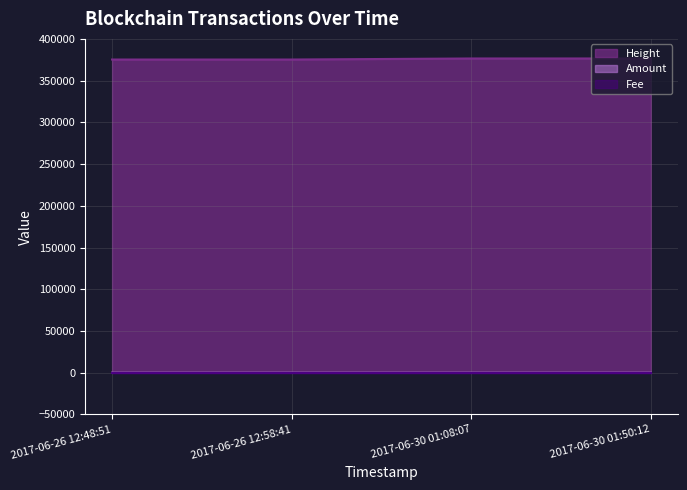

True or false: Height has more than 2 interior local peaks.

False